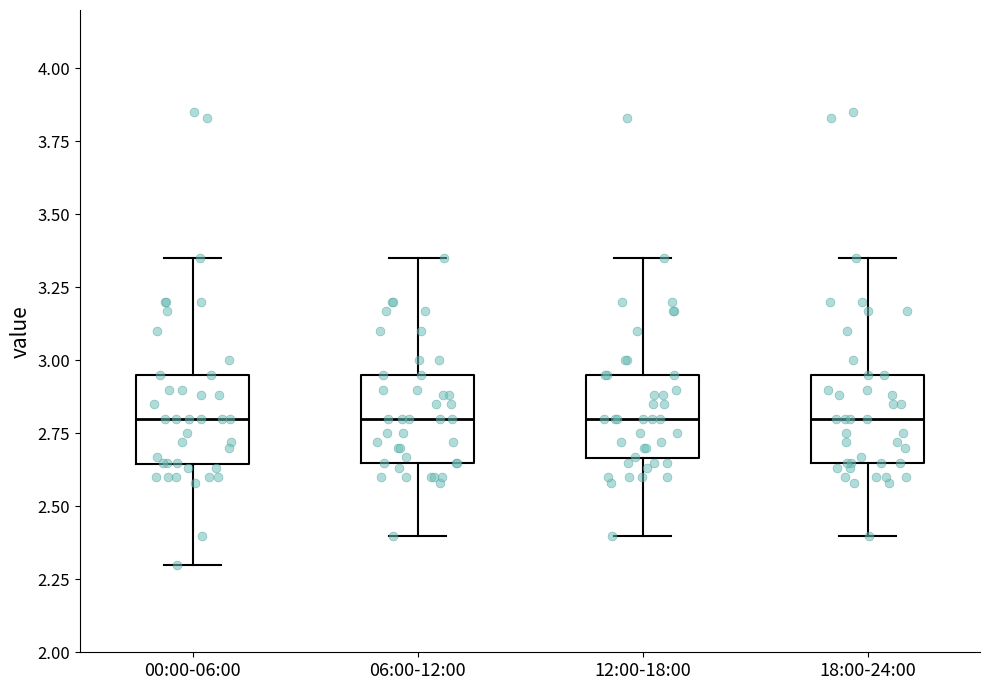

Reading left to right, transcribe this box plot: for each box, give where its median line is, the range the box spans, and where its two whiskers end, as read against the y-axis. The values are not printed on the chart, so give them approximately, as read against the axis.

00:00-06:00: median 2.80, box 2.65 to 2.95, whiskers 2.30 to 3.35
06:00-12:00: median 2.80, box 2.65 to 2.95, whiskers 2.40 to 3.35
12:00-18:00: median 2.80, box 2.65 to 2.95, whiskers 2.40 to 3.35
18:00-24:00: median 2.80, box 2.65 to 2.95, whiskers 2.40 to 3.35